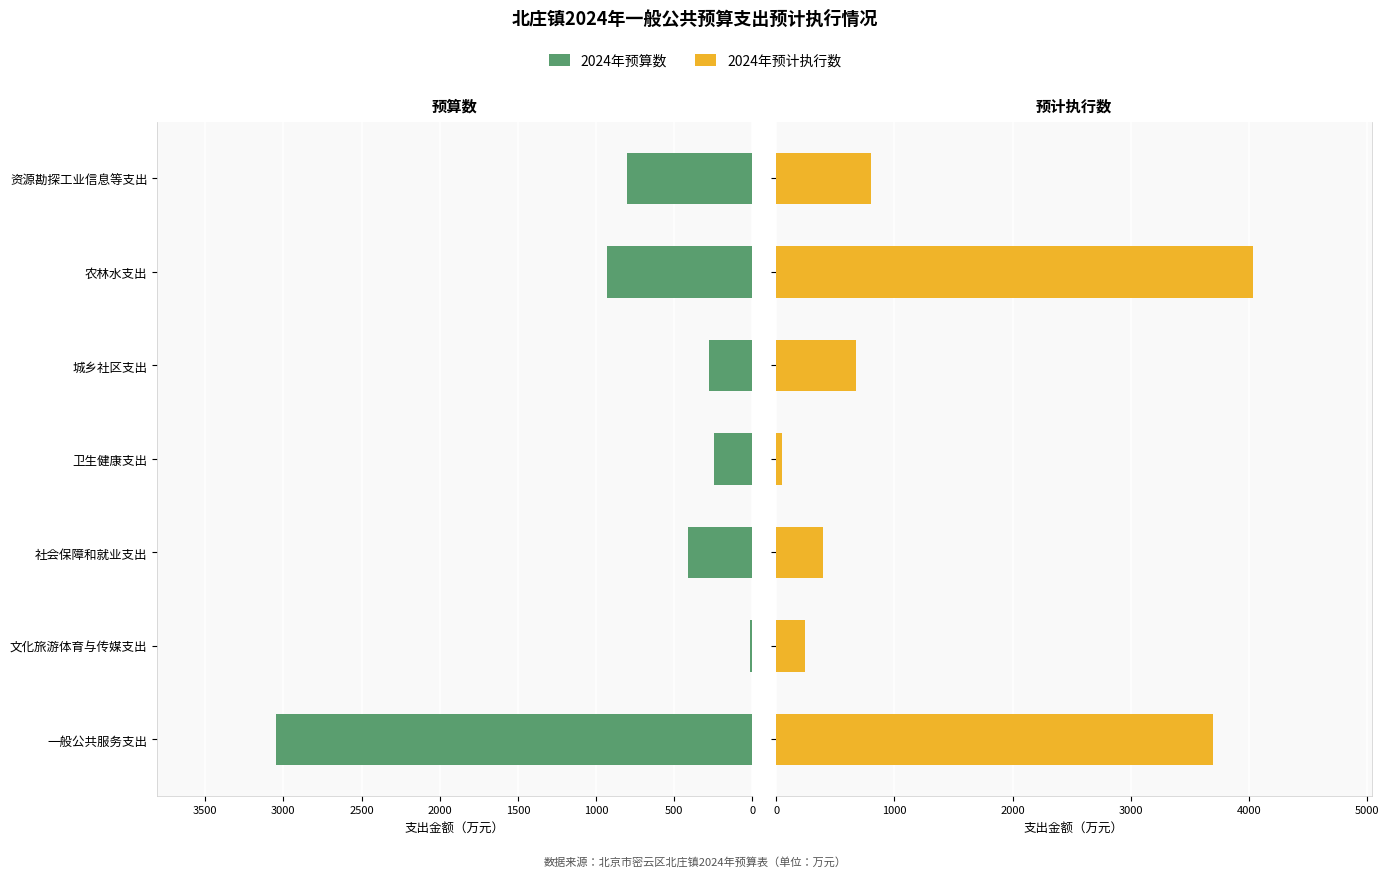

How many groups of bars are there?

7